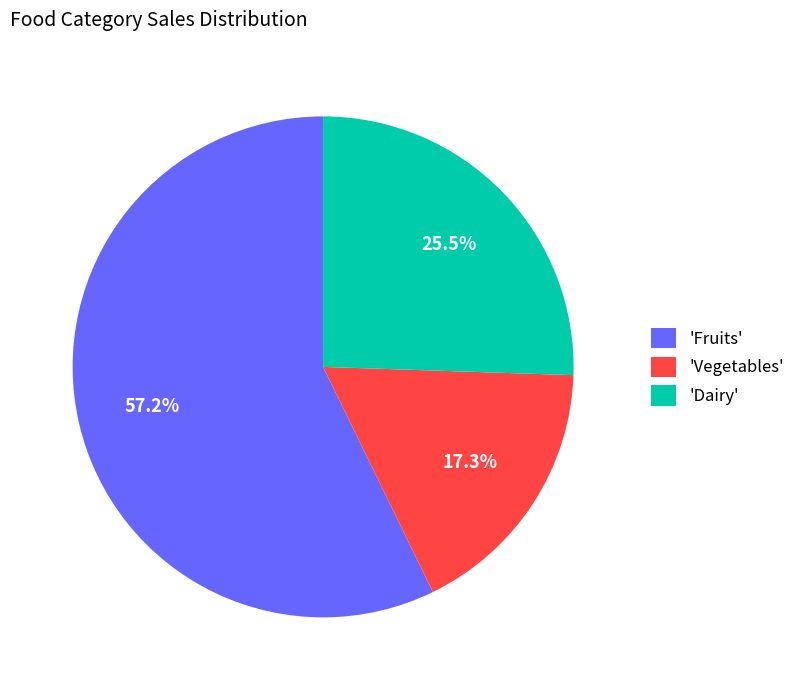

Is the sum of 'Fruits' and 'Vegetables' greater than half?

Yes